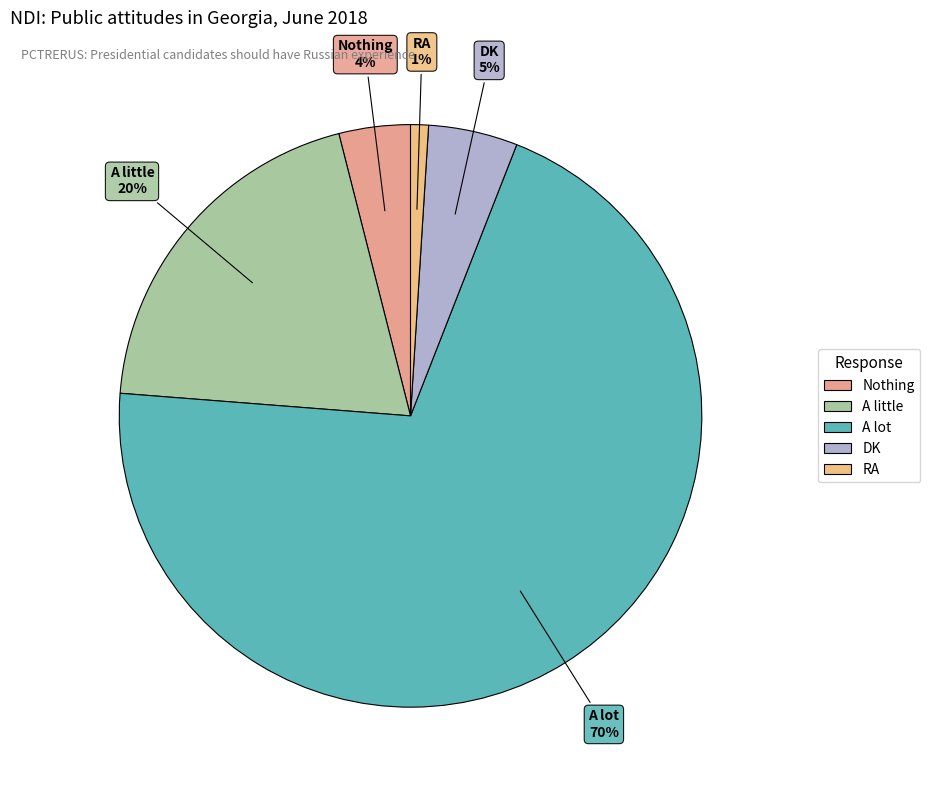

Between A little and Nothing, which is larger?

A little